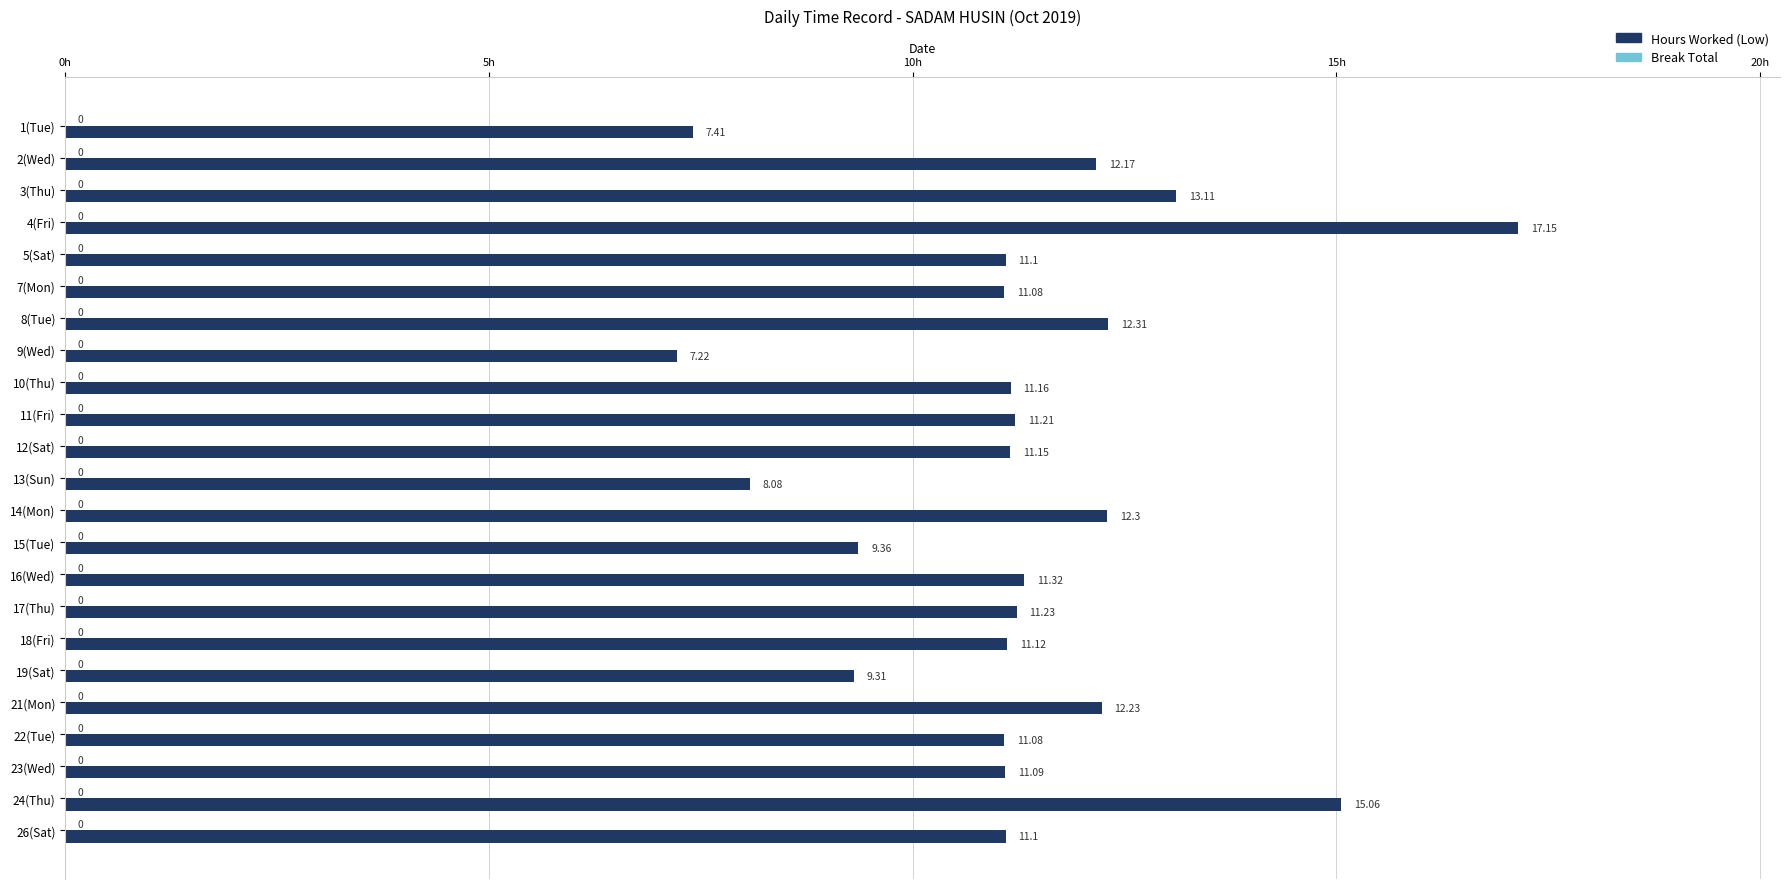

Approximately how many times larger is the value at 4(Fri) compared to 9(Wed)?

2.4